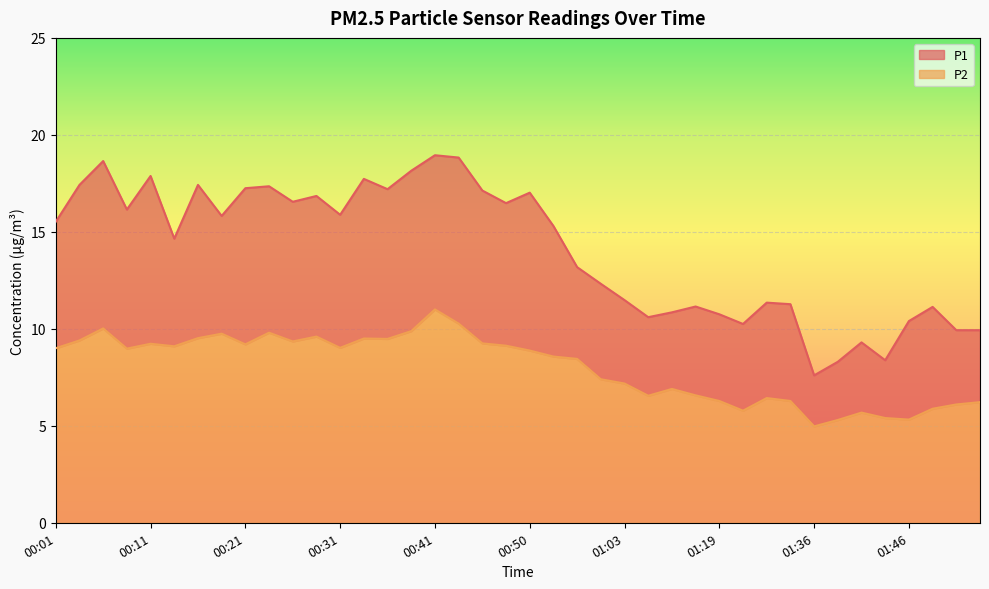

What is the value of the P2 point at the 29th from the left?

6.3